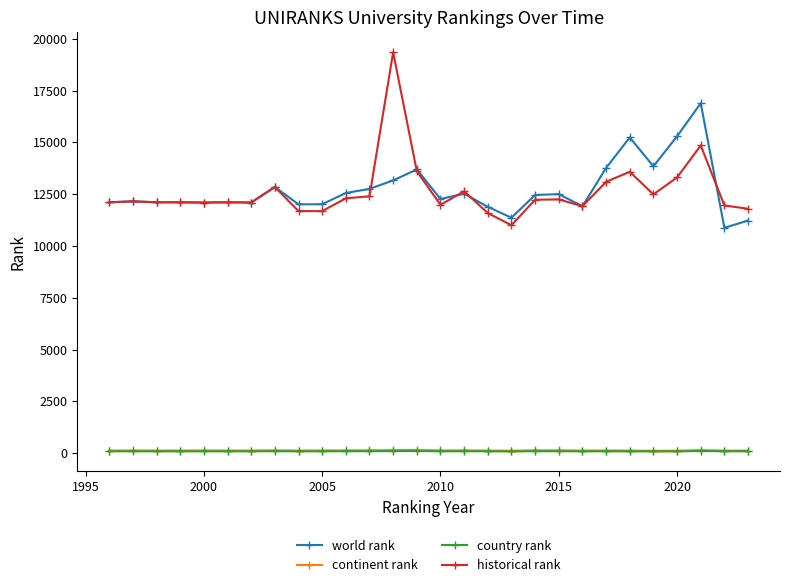

True or false: historical rank and country rank cross at least once.

False